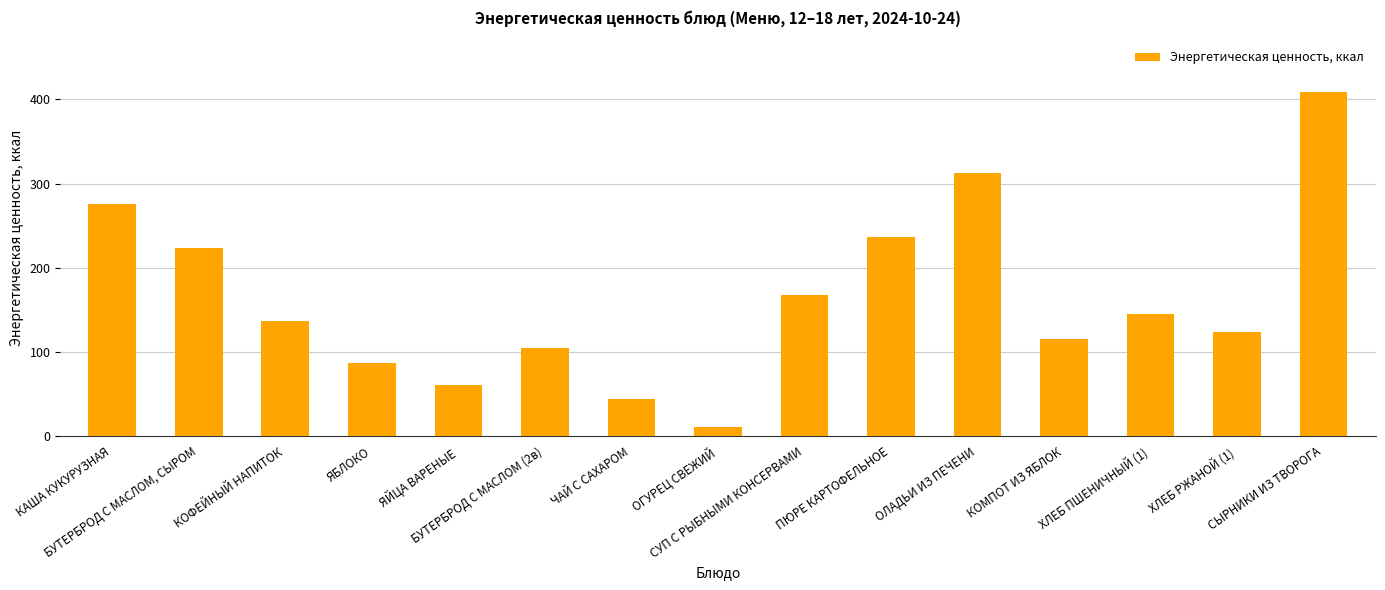

Where does the data first go above 136?

КАША КУКУРУЗНАЯ